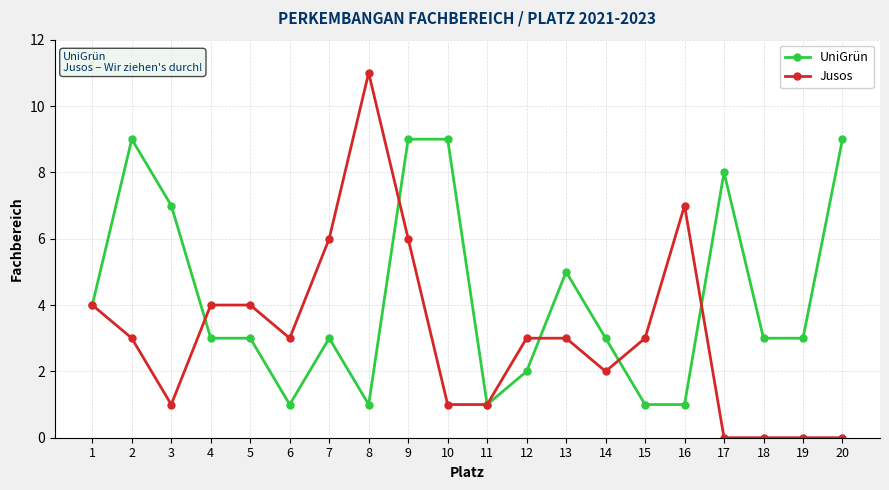

What is the approximate value of UniGrün at 12?

2